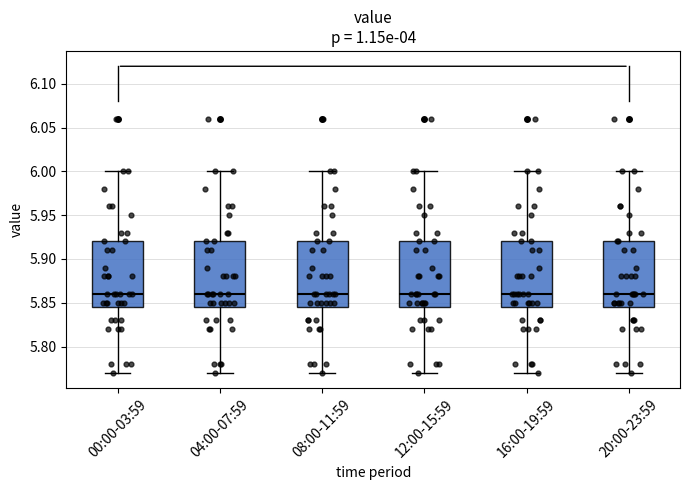

Where is the lower edge of the box for 16:00-19:59 on the y-axis? The values are not printed on the chart, so give them approximately, as read against the axis.

5.845